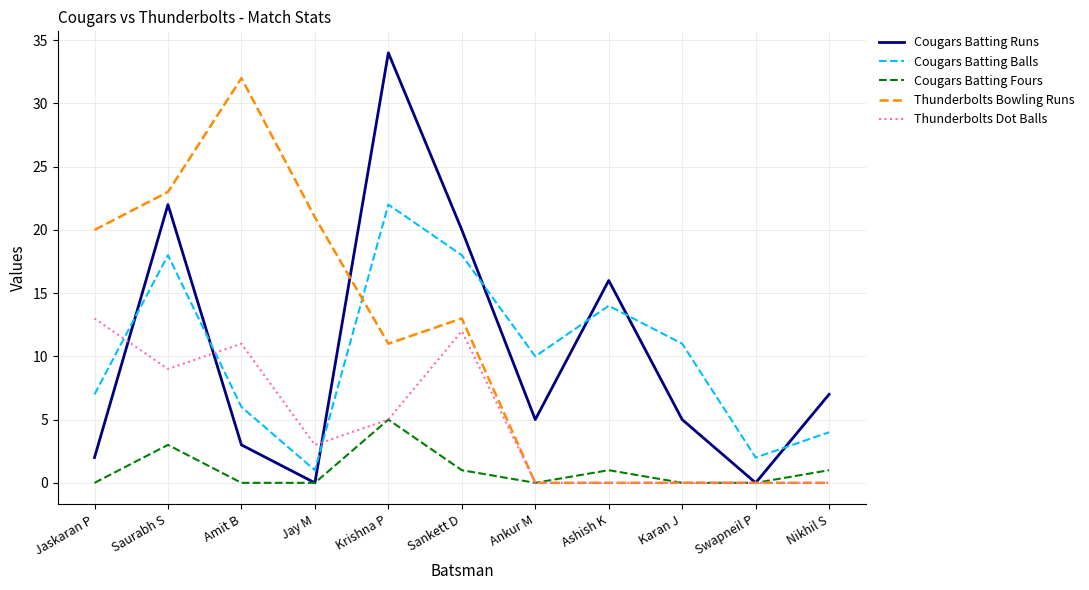

How many lines are shown in the chart?

5